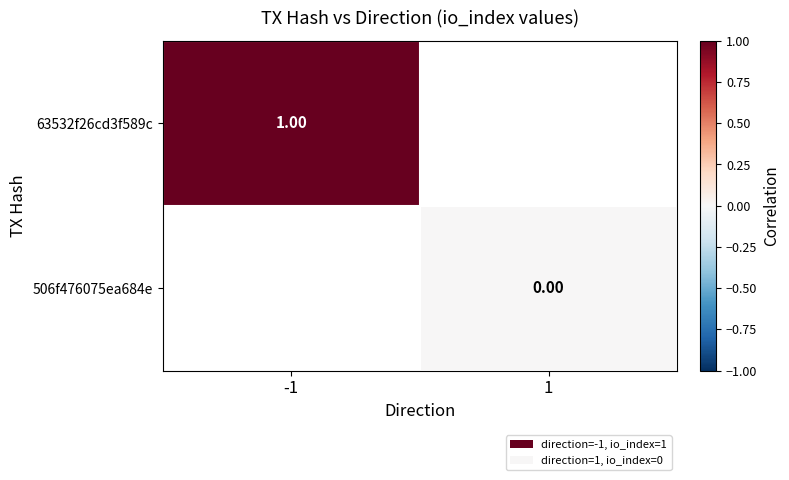

What is the maximum value shown in the chart?

1.0